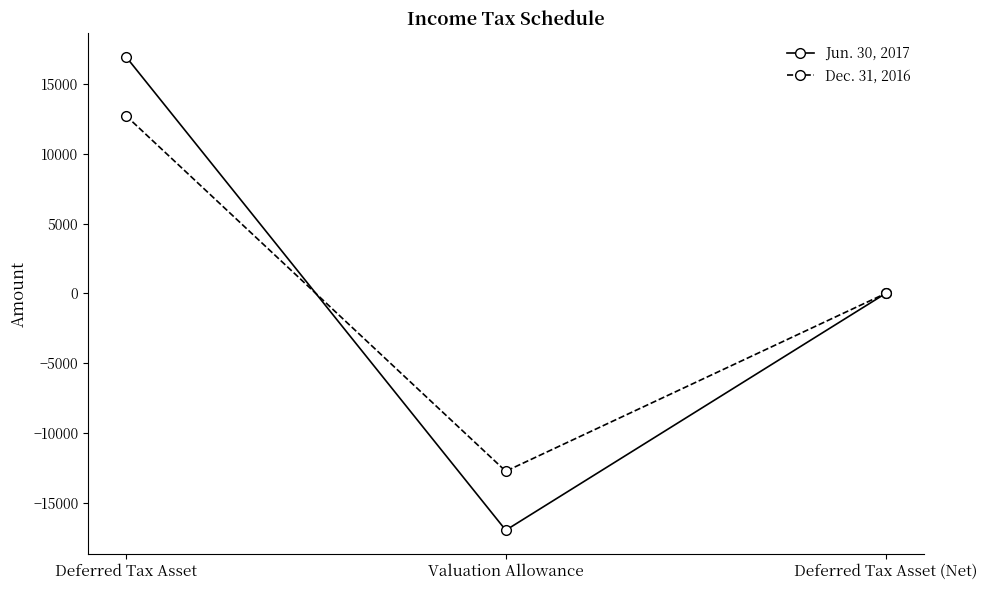

What is the difference between the Jun. 30, 2017 values at Deferred Tax Asset (Net) and Deferred Tax Asset?

16941